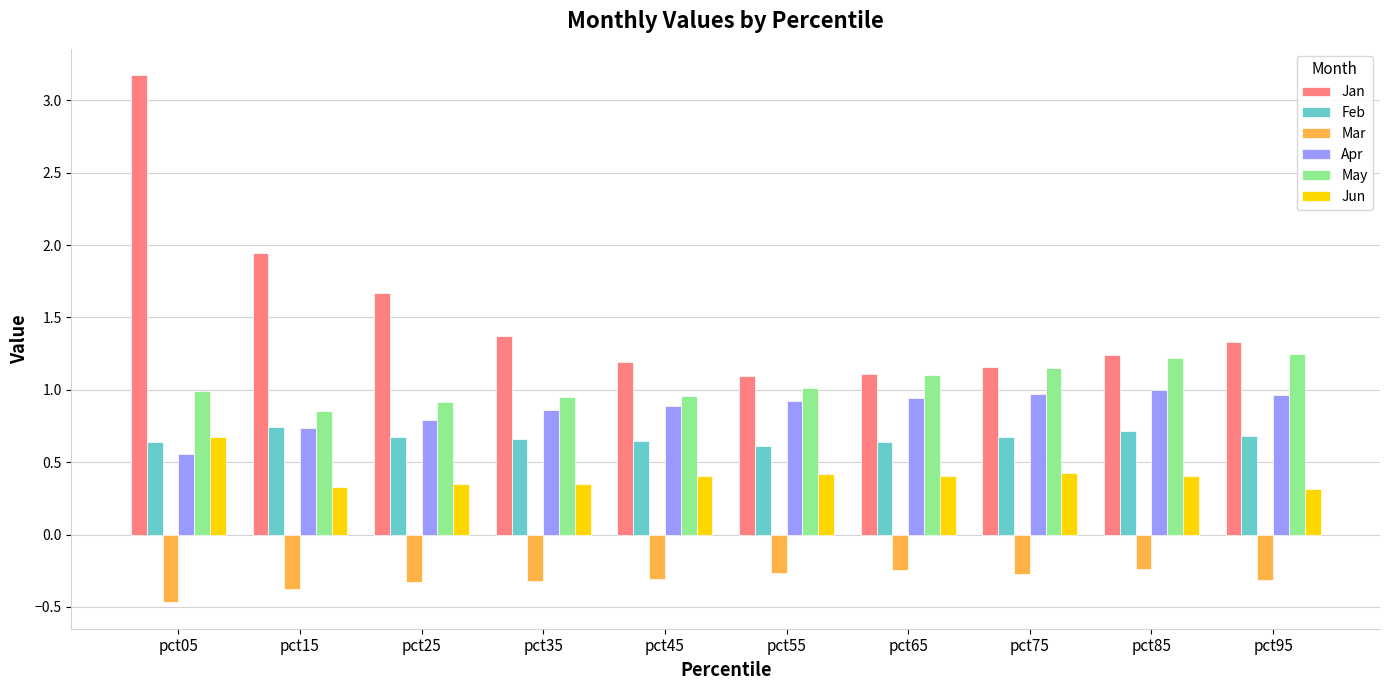

True or false: Feb has a value of 0.9 at pct35.

False